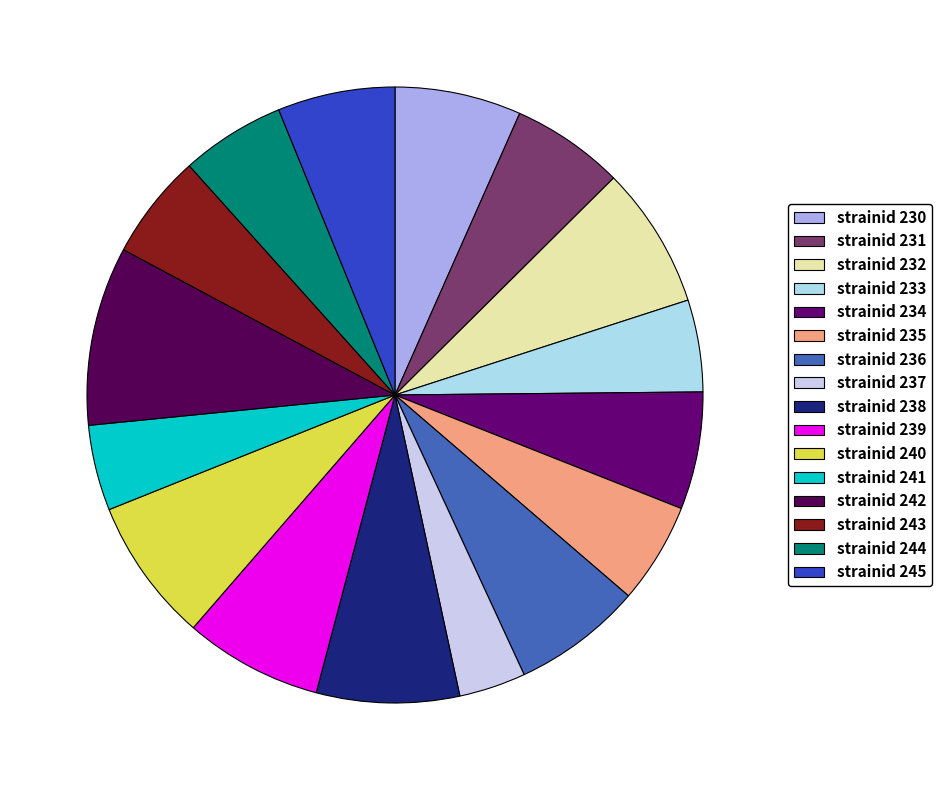

The strainid 237 slice represents 13% of the pie. True or false?

False